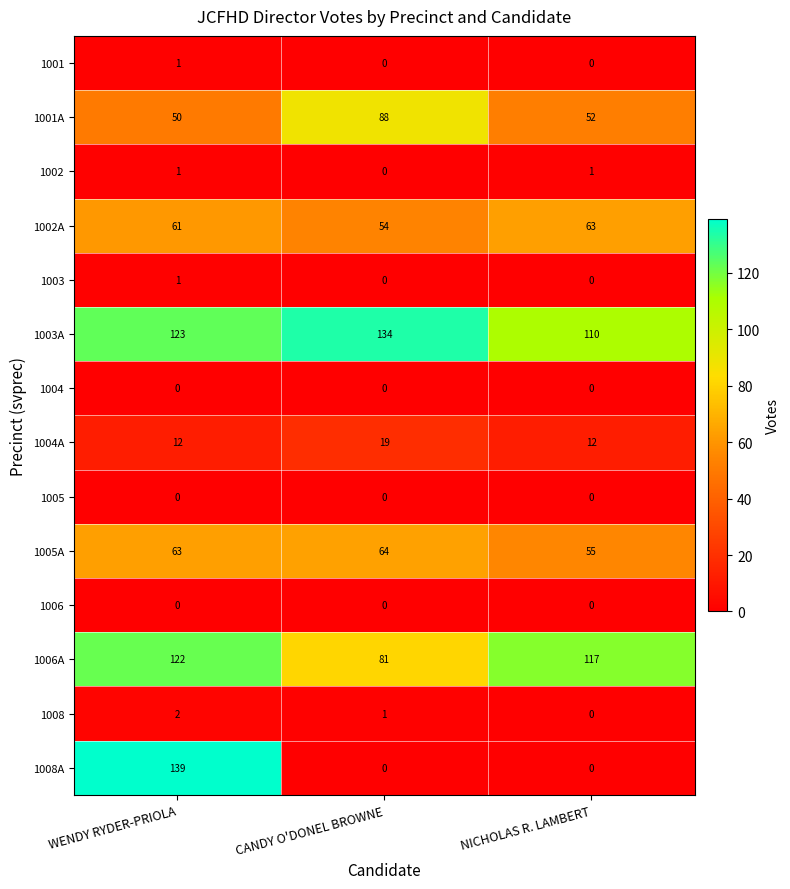

Which category has the highest value across all series?

WENDY RYDER-PRIOLA